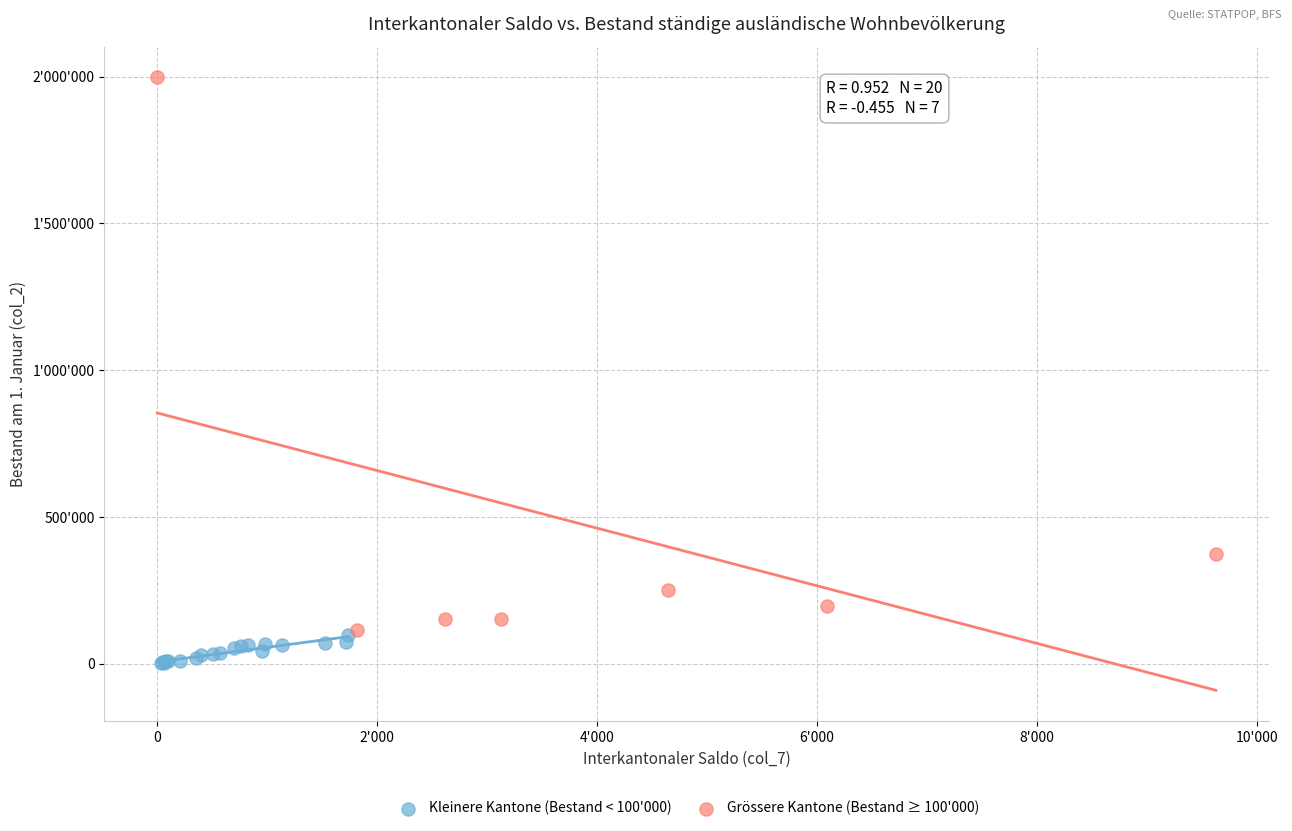

What are all the series names shown in the legend?

Kleinere Kantone (Bestand < 100'000), Grössere Kantone (Bestand ≥ 100'000)